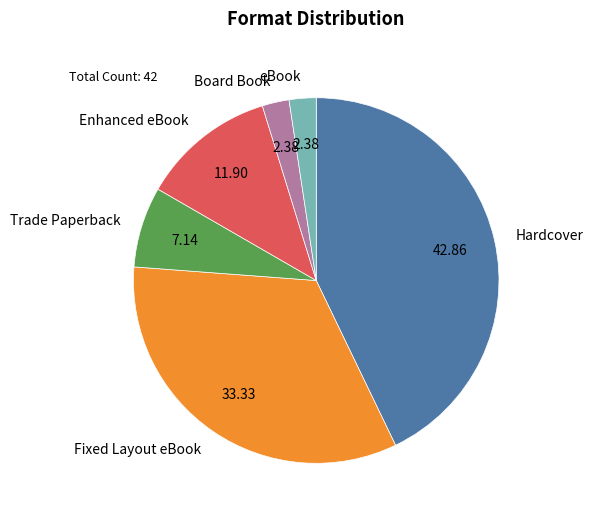

Is it true that Board Book is 2% of the pie?

True